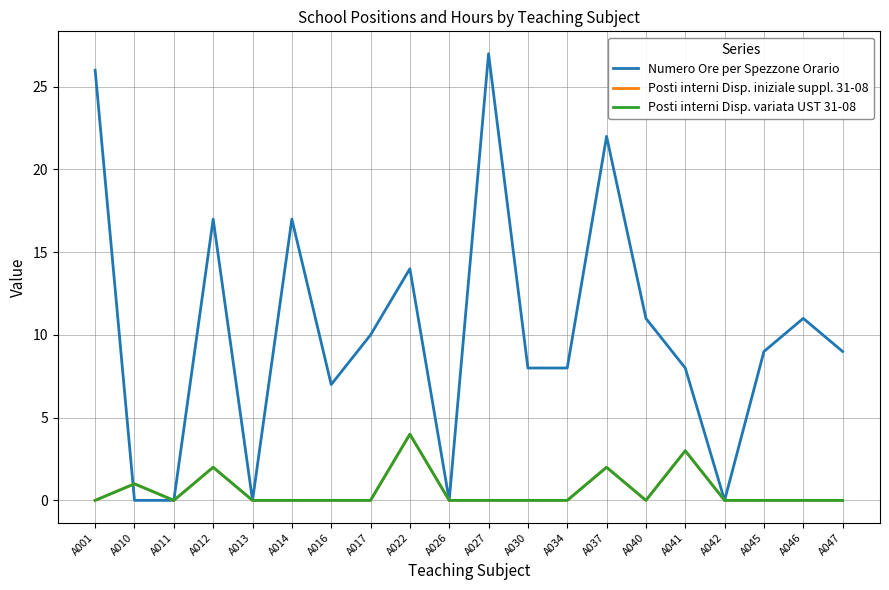

Is this an area chart (filled region under the line)?

No